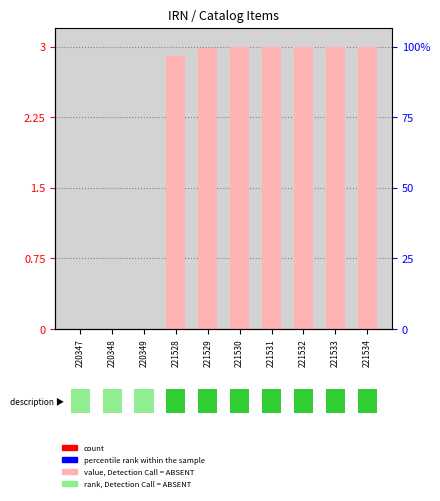

The chart shows a value of 1.4 at 221529. True or false?

False